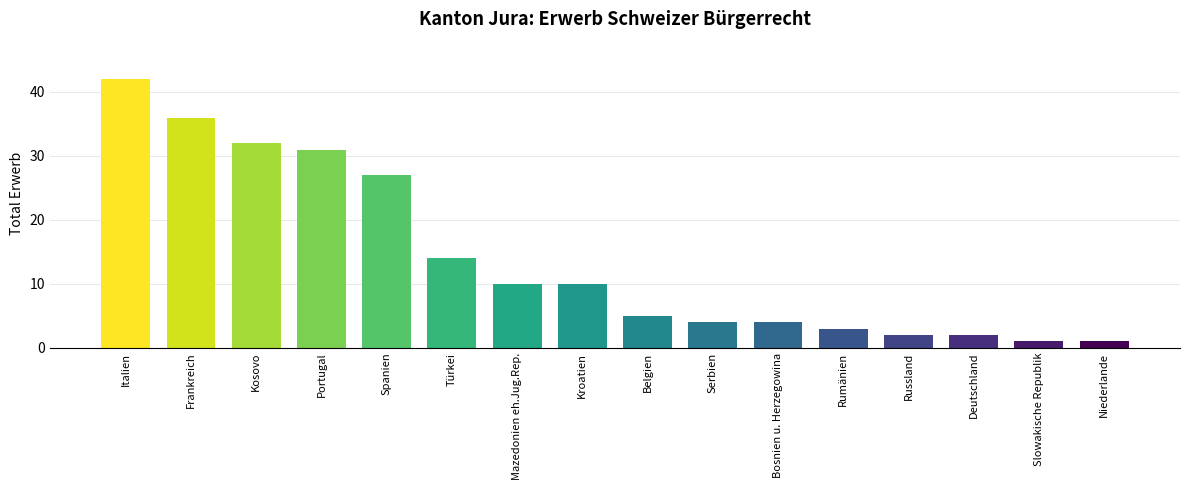

Count the number of data series in this chart.

1